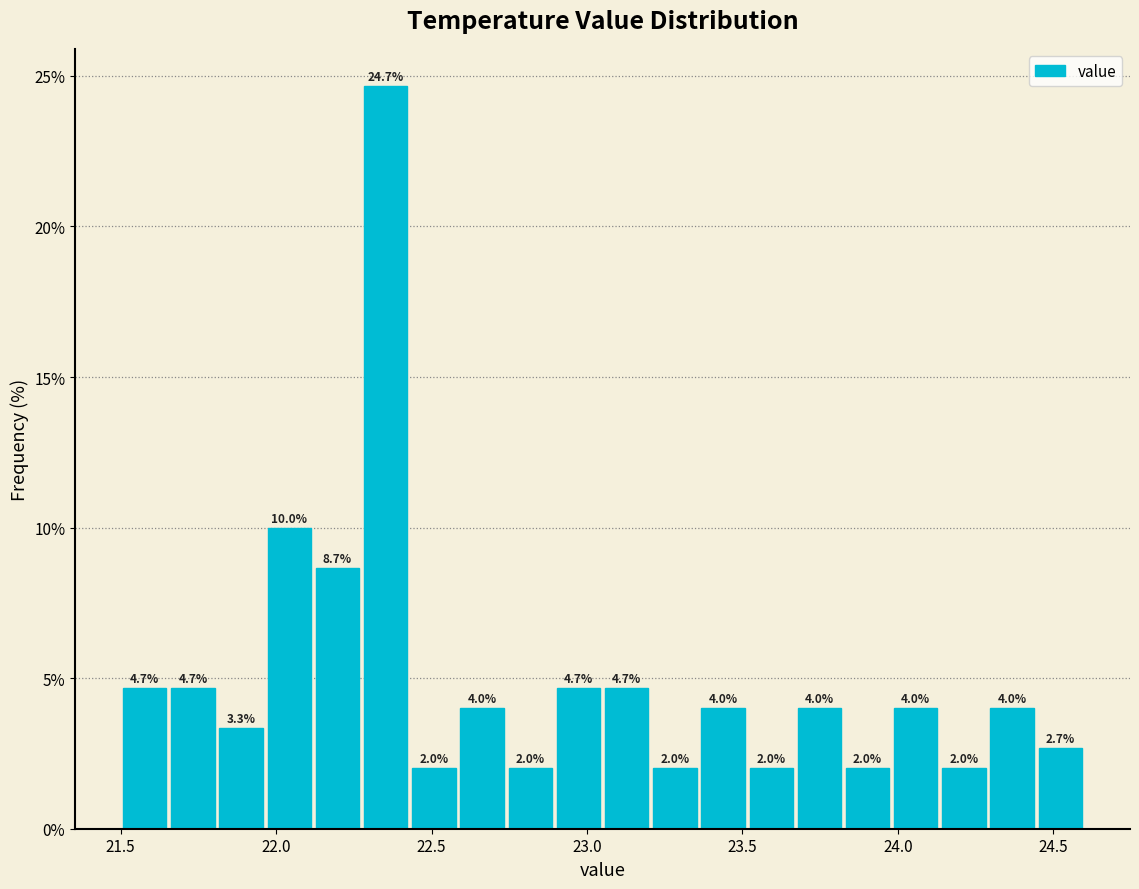

Read against the x-axis, roughly where is the centre of the tallest bar?

22.35